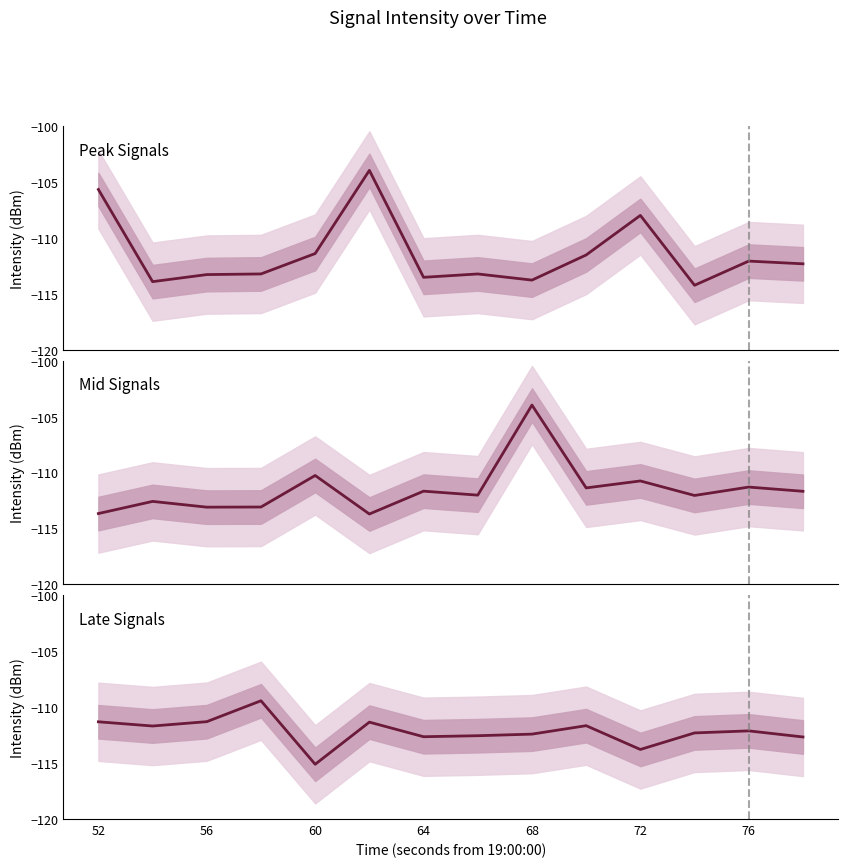

What is the difference between the maximum and second lowest values?

4.4